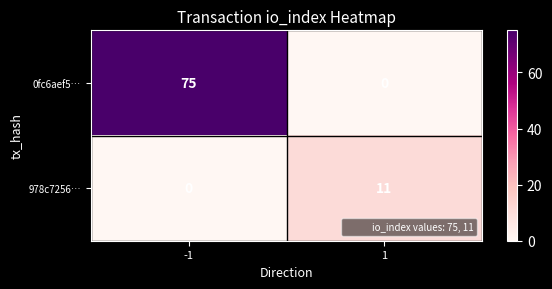

Rank the series by their average value, from lowest to highest.

978c7256…, 0fc6aef5…